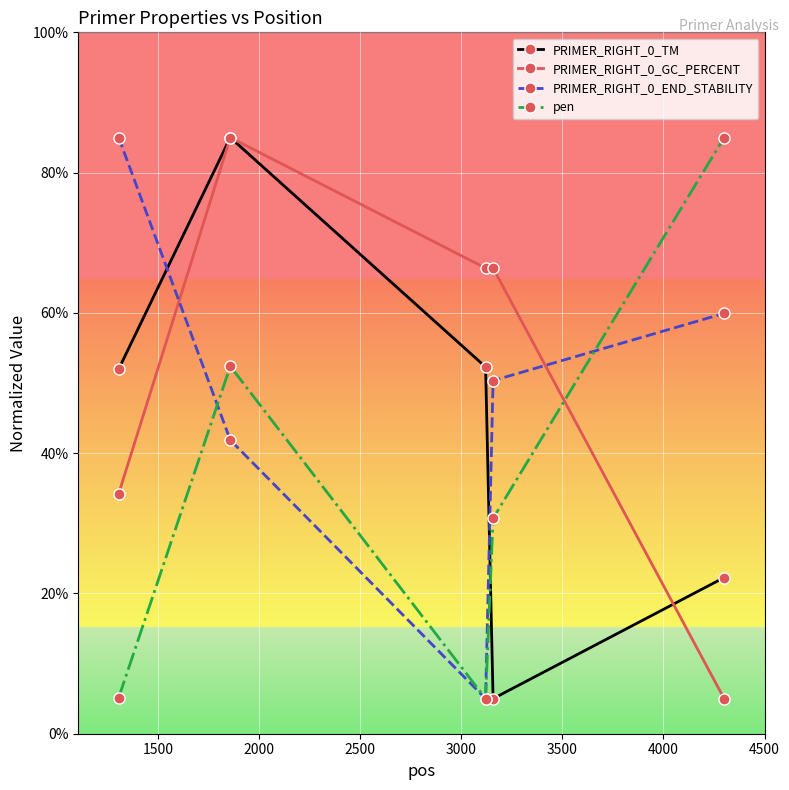

How many intersections are there between pen and PRIMER_RIGHT_0_GC_PERCENT?

1